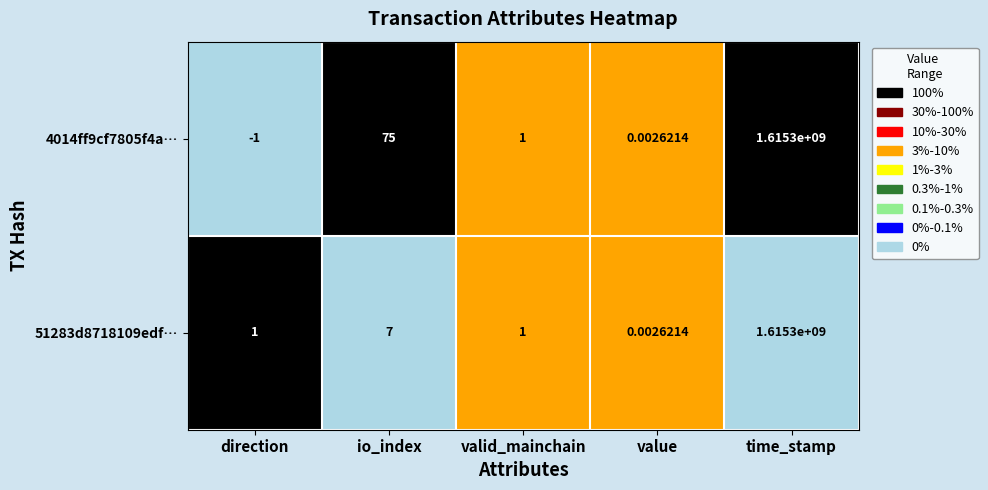

At which label does 4014ff9cf7805f4a… reach its peak?

time_stamp